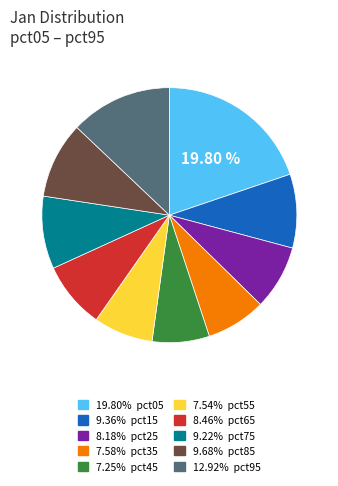

Is there a majority slice in this chart?

No